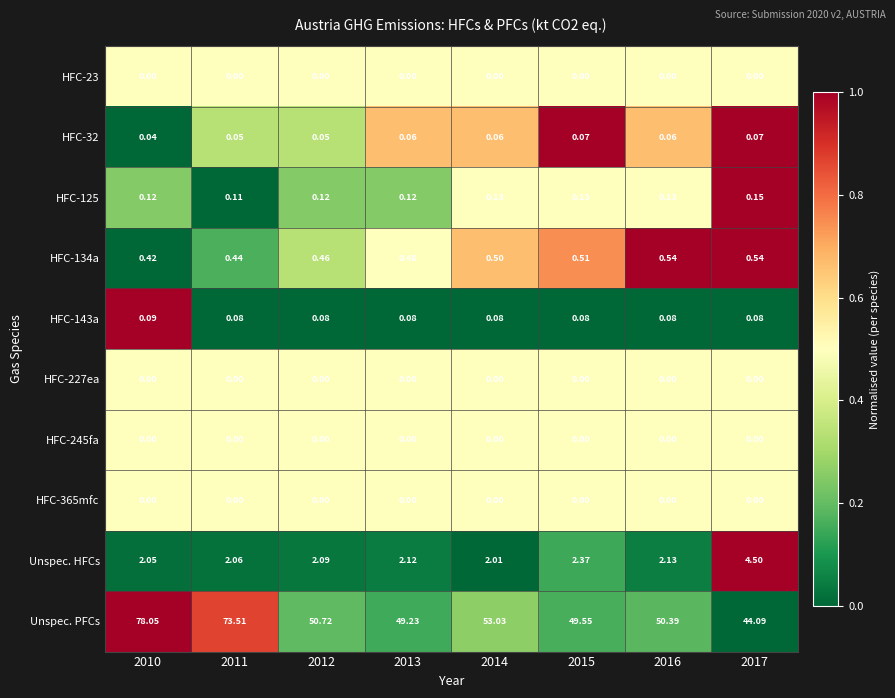

Is the value of HFC-32 at 2011 greater than the value of HFC-143a at 2017?

No